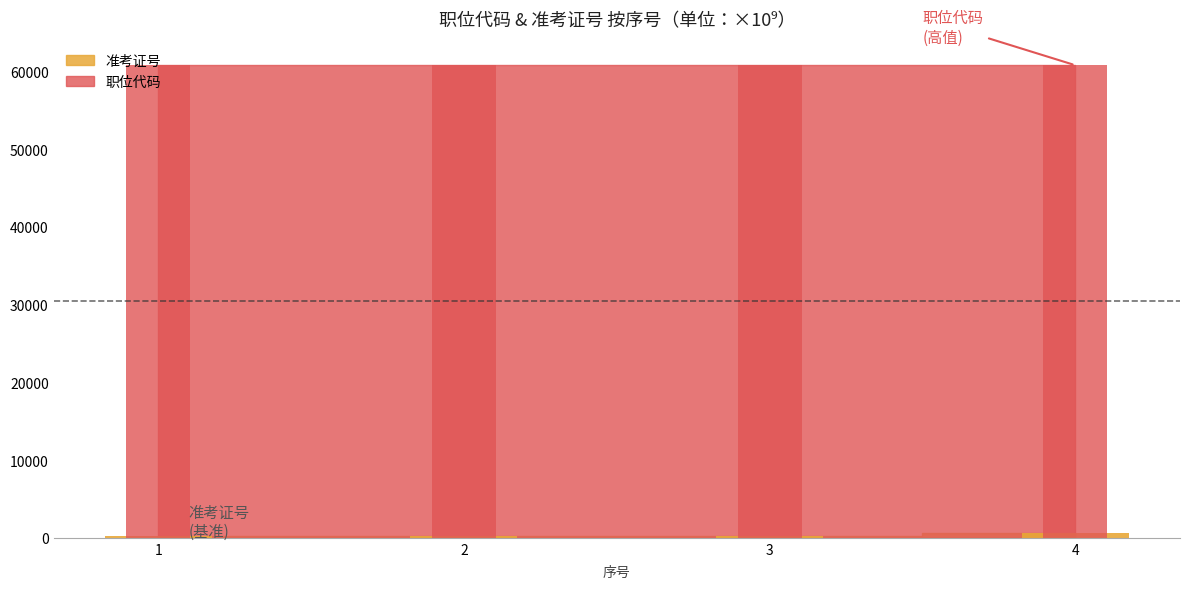

What is the lowest value of the 职位代码 (bars) series?

60800.1